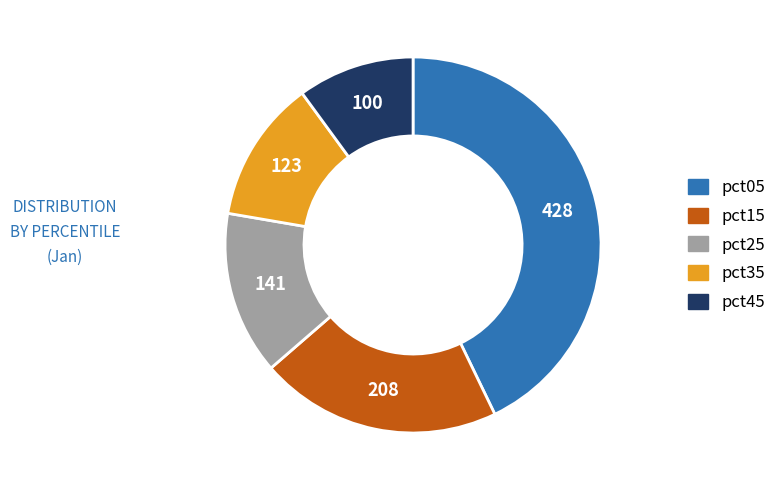

Is there any slice that represents more than half of the pie?

No